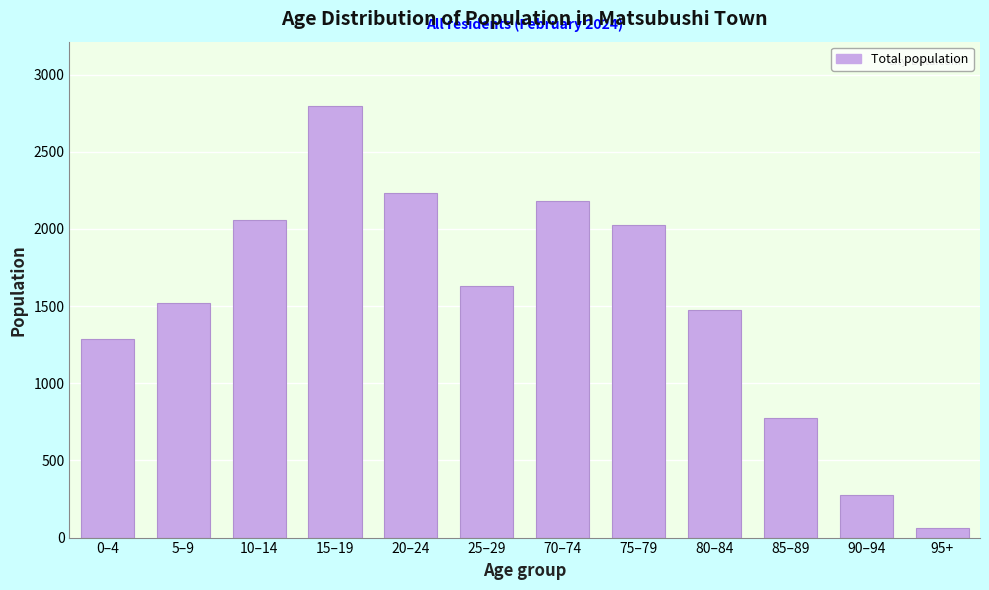

Reading left to right, what are all the values shown in this chart?

1288	1523	2060	2794	2232	1627	2180	2023	1476	773	278	61